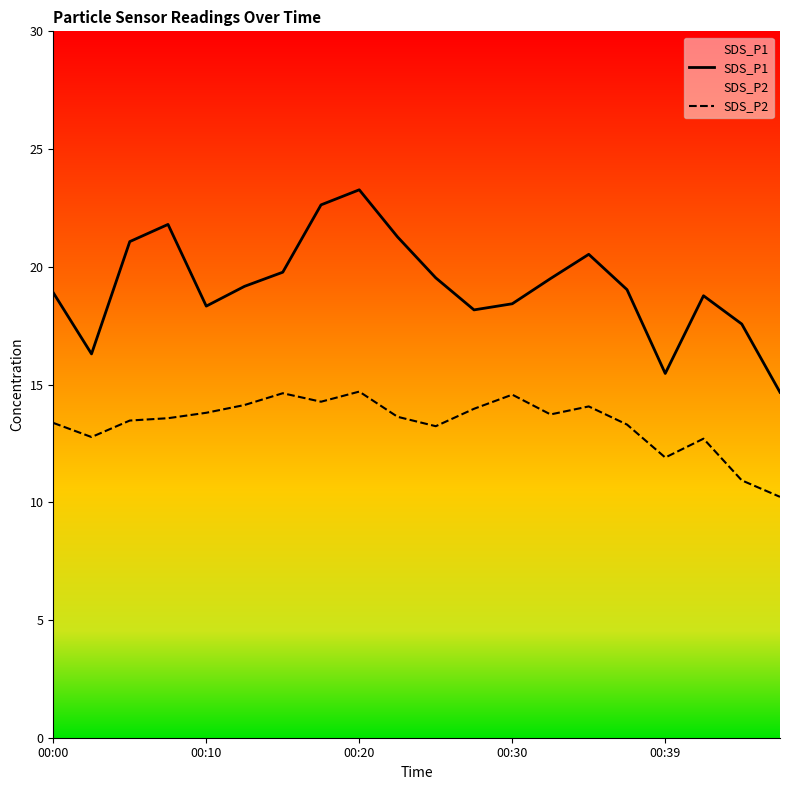

Rank the series by their average value, from highest to lowest.

SDS_P1, SDS_P2